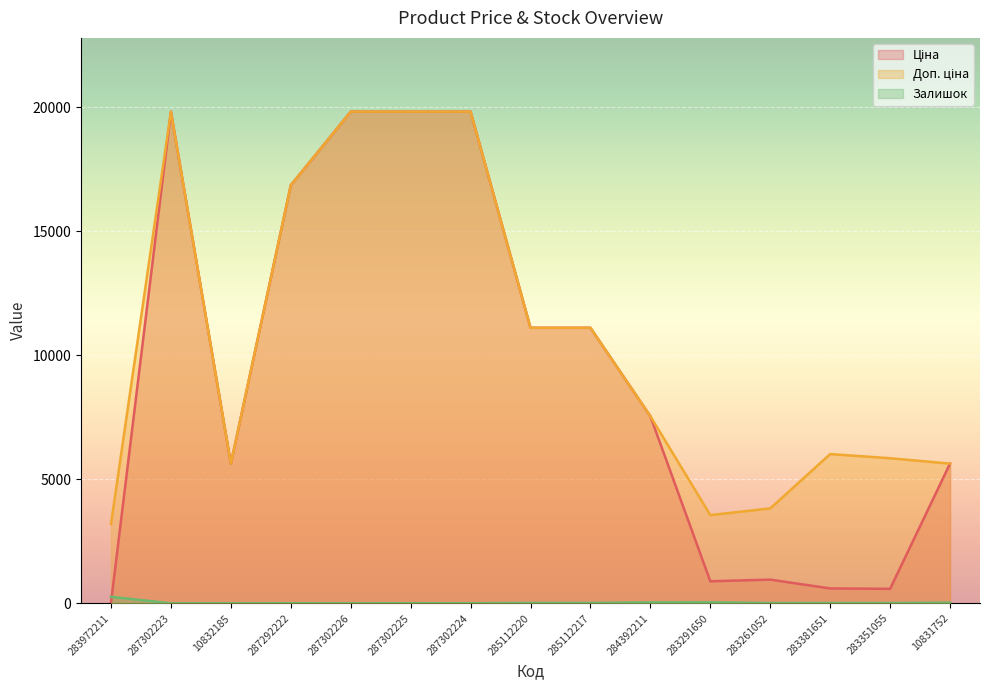

Rank the series at 287302225 from lowest to highest value.

Залишок, Ціна, Доп. ціна